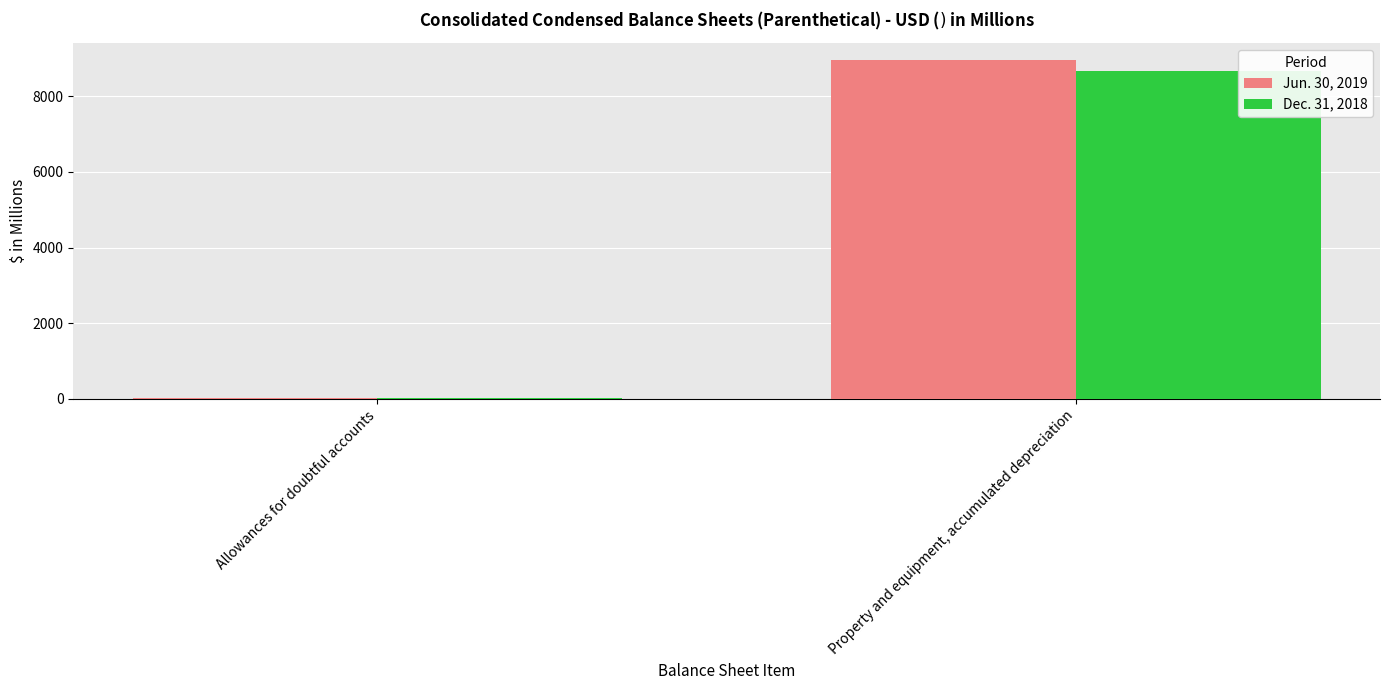

Is it true that Dec. 31, 2018 equals 8666.9 at Property and equipment, accumulated depreciation?

True